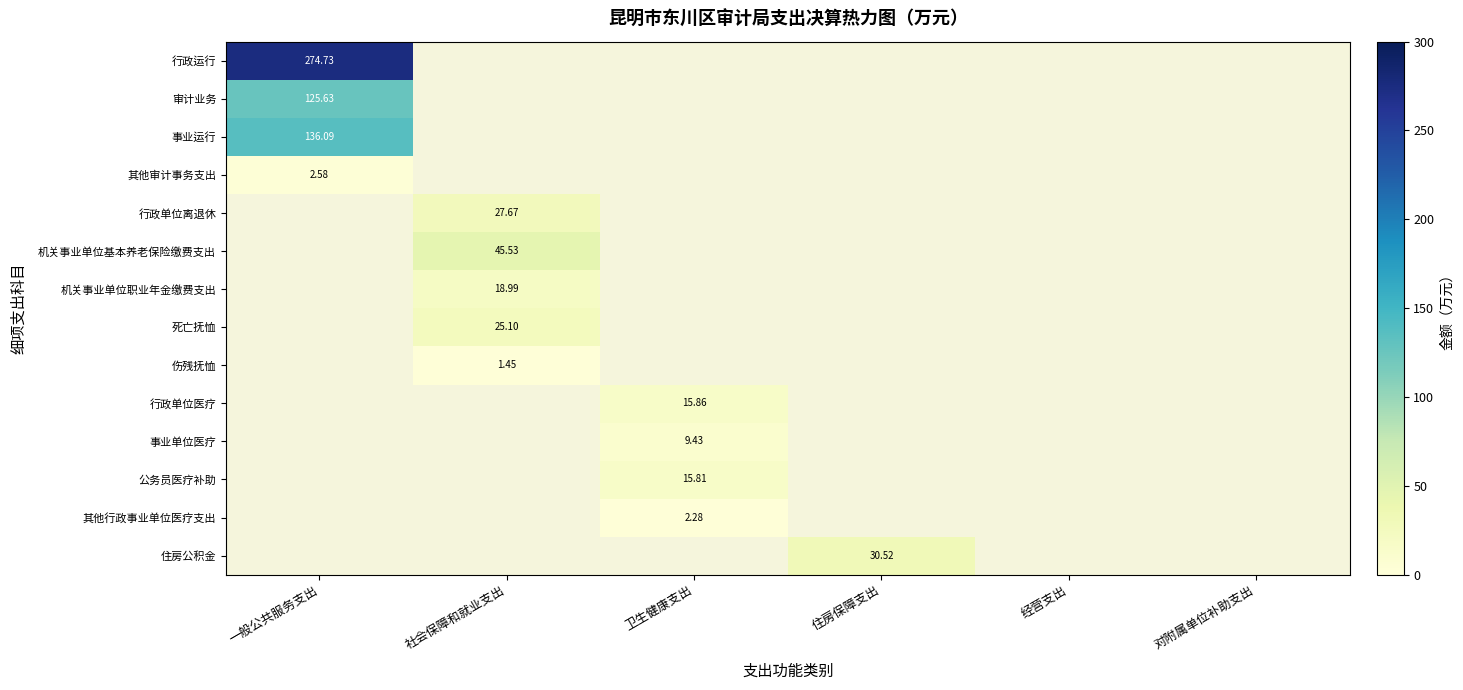

What is the sum of the 事业单位医疗 values at 卫生健康支出 and 经营支出?

9.4